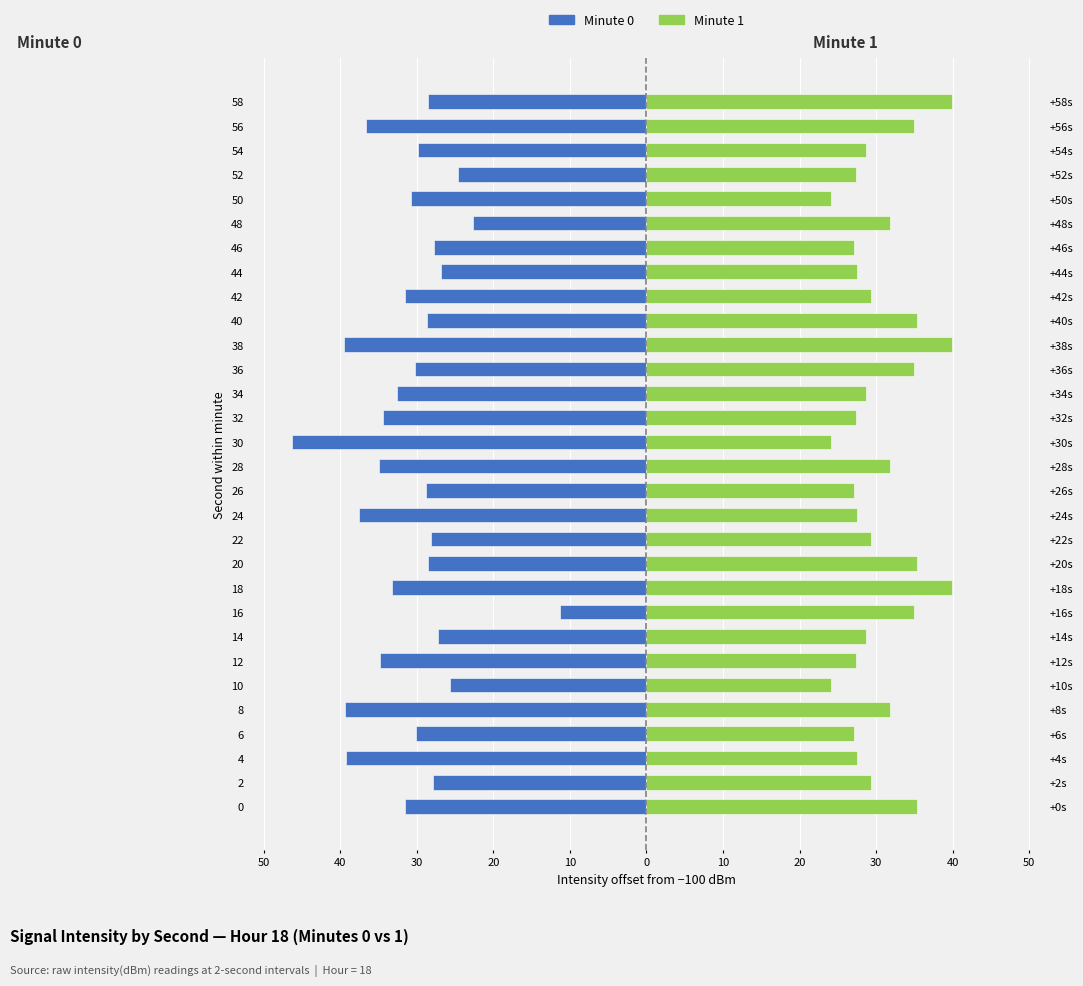

How many groups of bars are there?

30